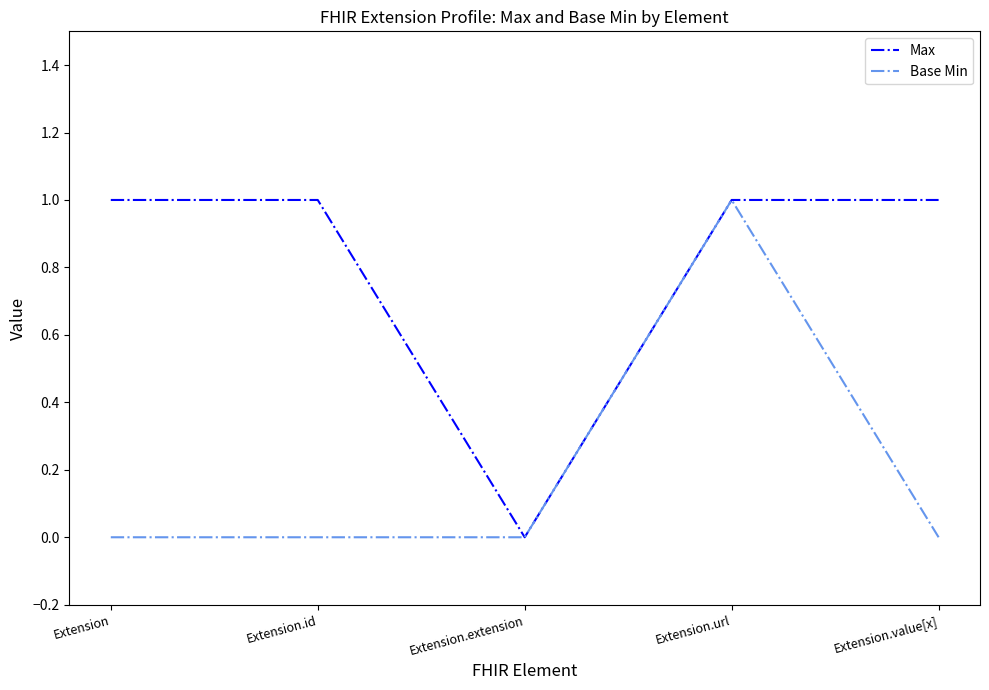

List the series in order of their overall mean, lowest first.

Base Min, Max